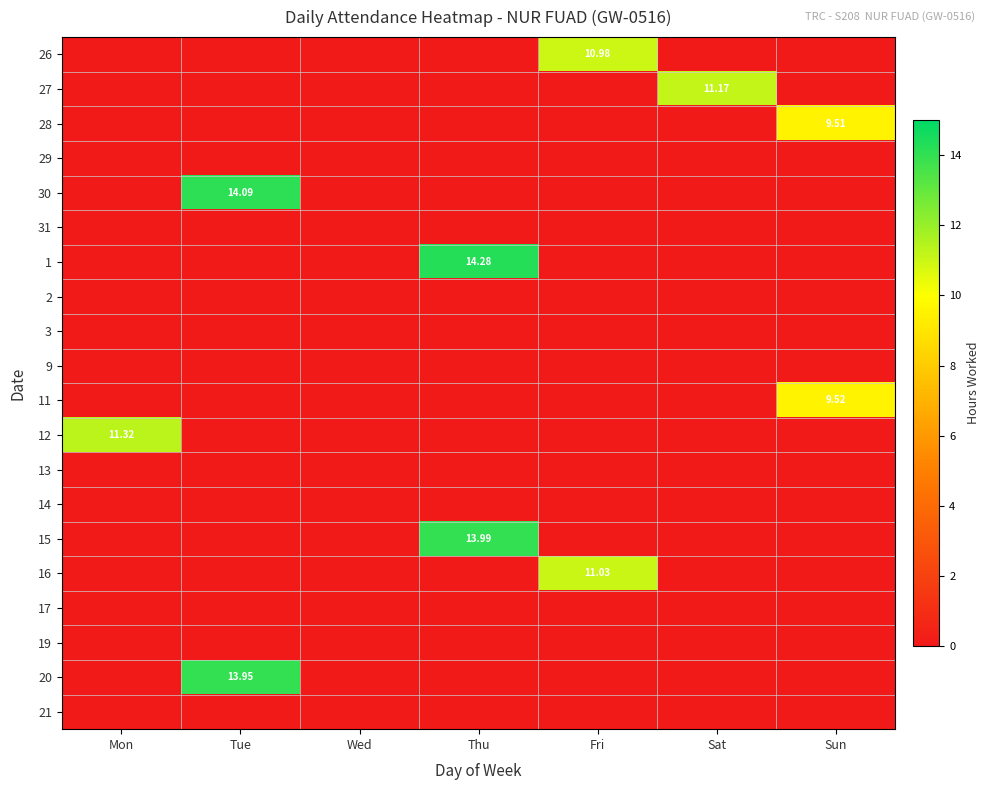

Which category has the lowest value across all series?

Mon